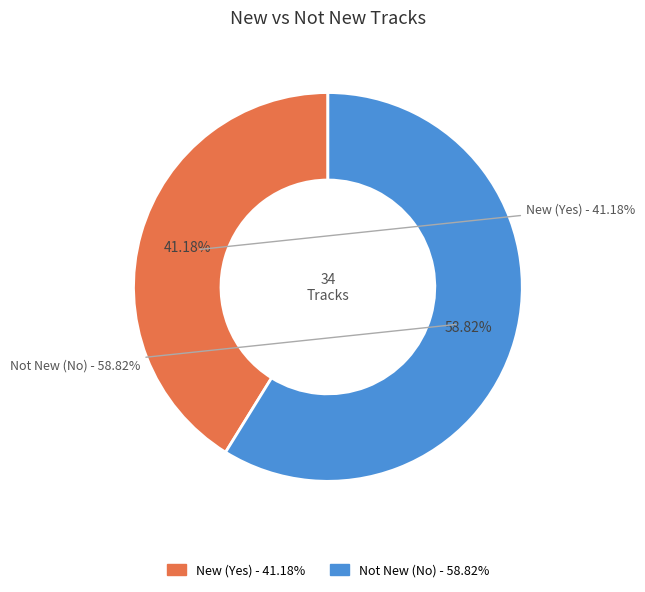

Count the number of slices in the pie.

2